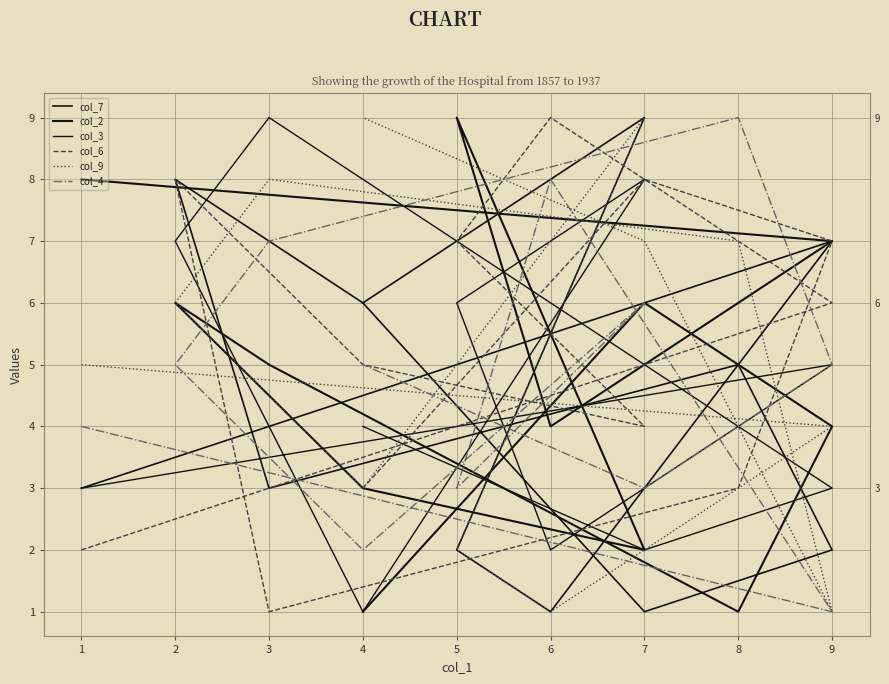

What is the value of the col_2 point at the 10th from the left?

4